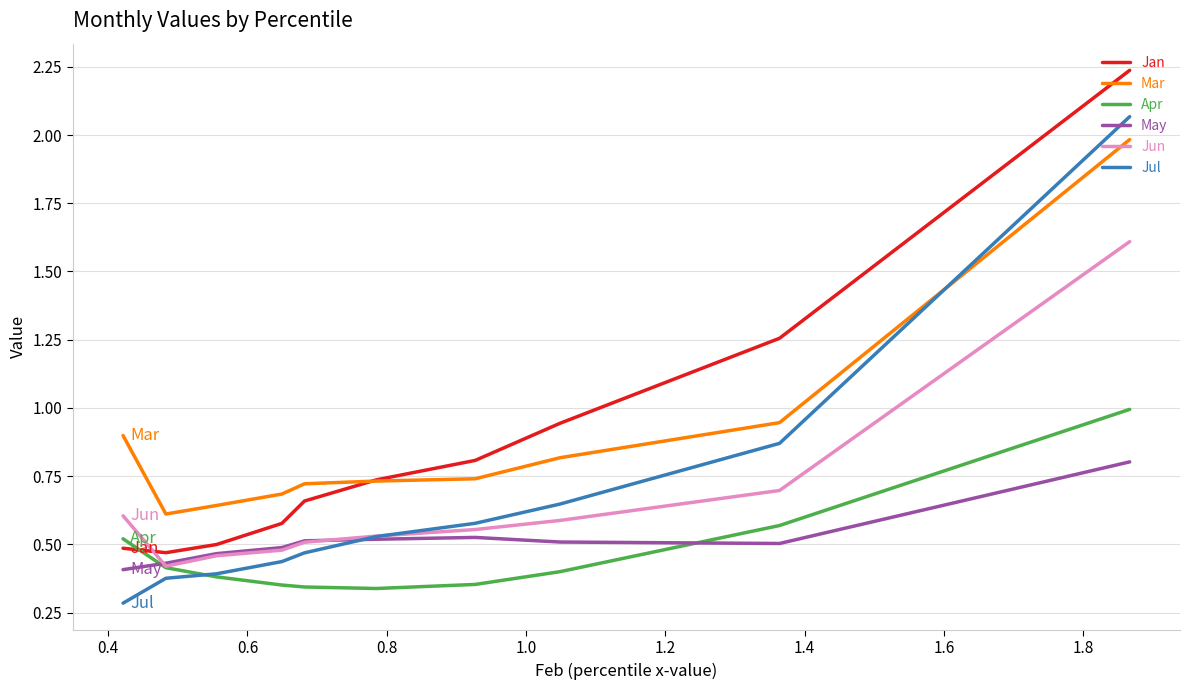

Is the value of May at 0.4 greater than the value of Jan at 1.2?

No